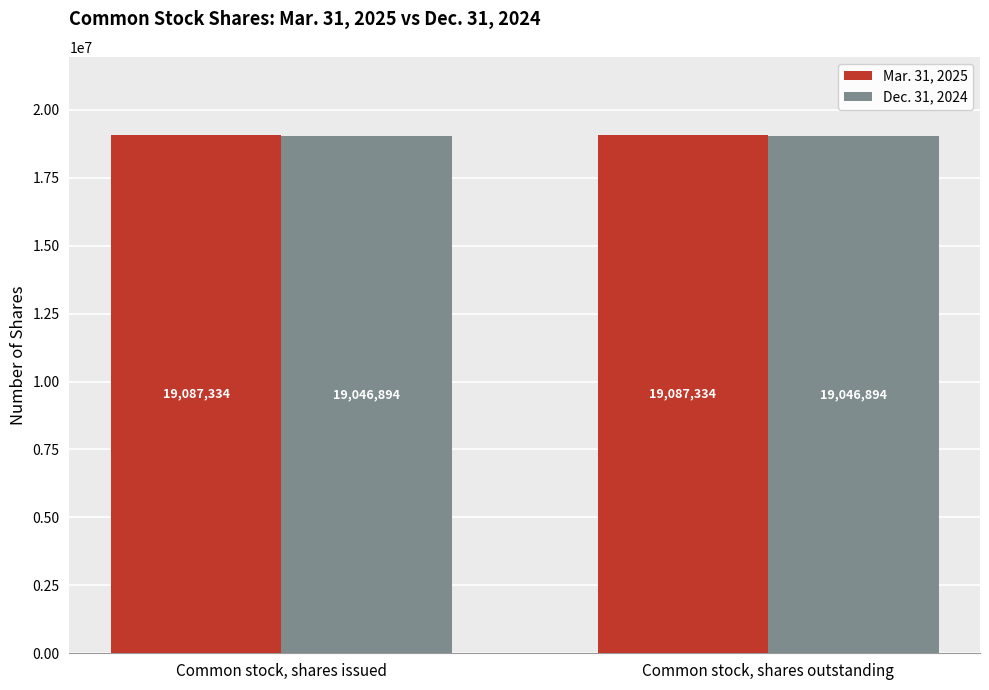

What is the label of the 1st bar from the left?

Common stock, shares issued